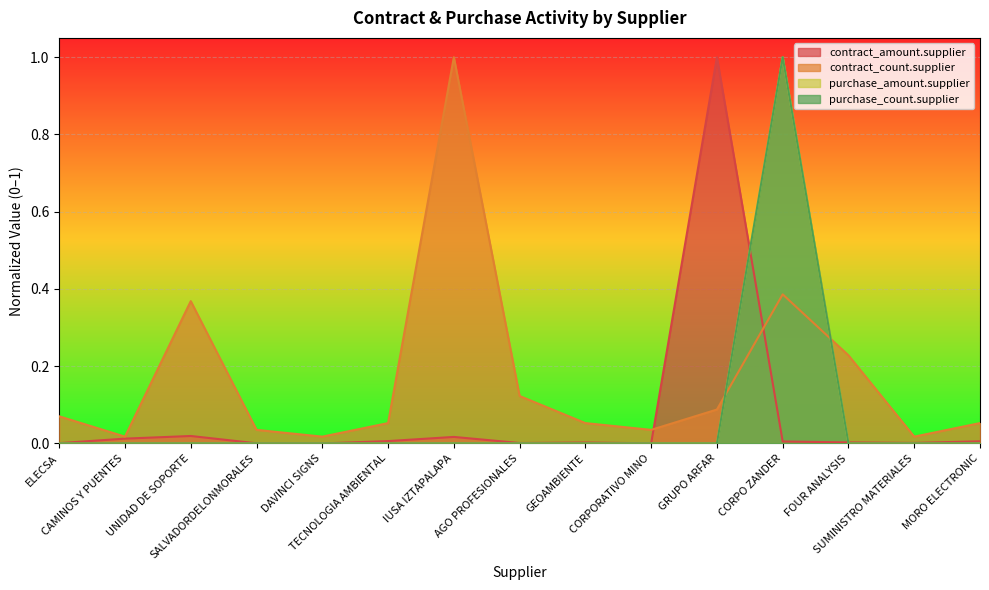

Reading right to left, extract all data points from this chart.

contract_amount.supplier: 0.0	0.0	0.0	0.0	1.0	0.0	0.0	0.0	0.0	0.0	0.0	0.0	0.0	0.0	0.0
contract_count.supplier: 0.1	0.0	0.2	0.4	0.1	0.0	0.1	0.1	1.0	0.1	0.0	0.0	0.4	0.0	0.1
purchase_amount.supplier: 0.0	0.0	0.0	1.0	0.0	0.0	0.0	0.0	0.0	0.0	0.0	0.0	0.0	0.0	0.0
purchase_count.supplier: 0.0	0.0	0.0	1.0	0.0	0.0	0.0	0.0	0.0	0.0	0.0	0.0	0.0	0.0	0.0